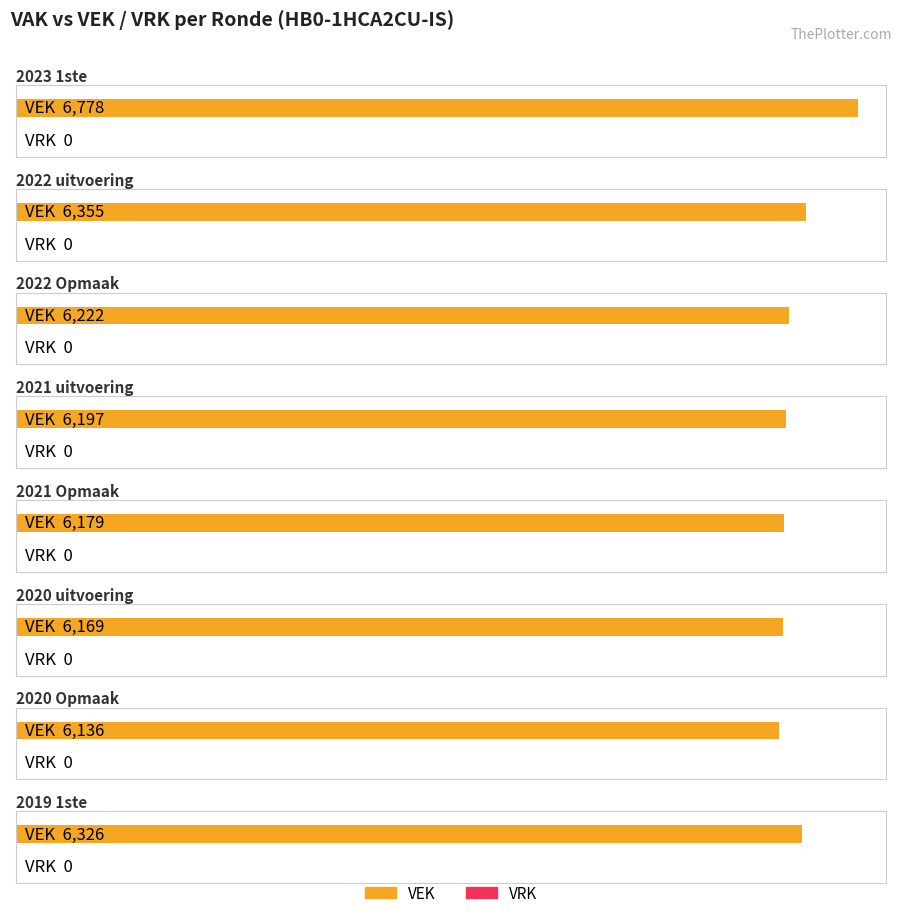

Which series has the widest spread of values?

VEK